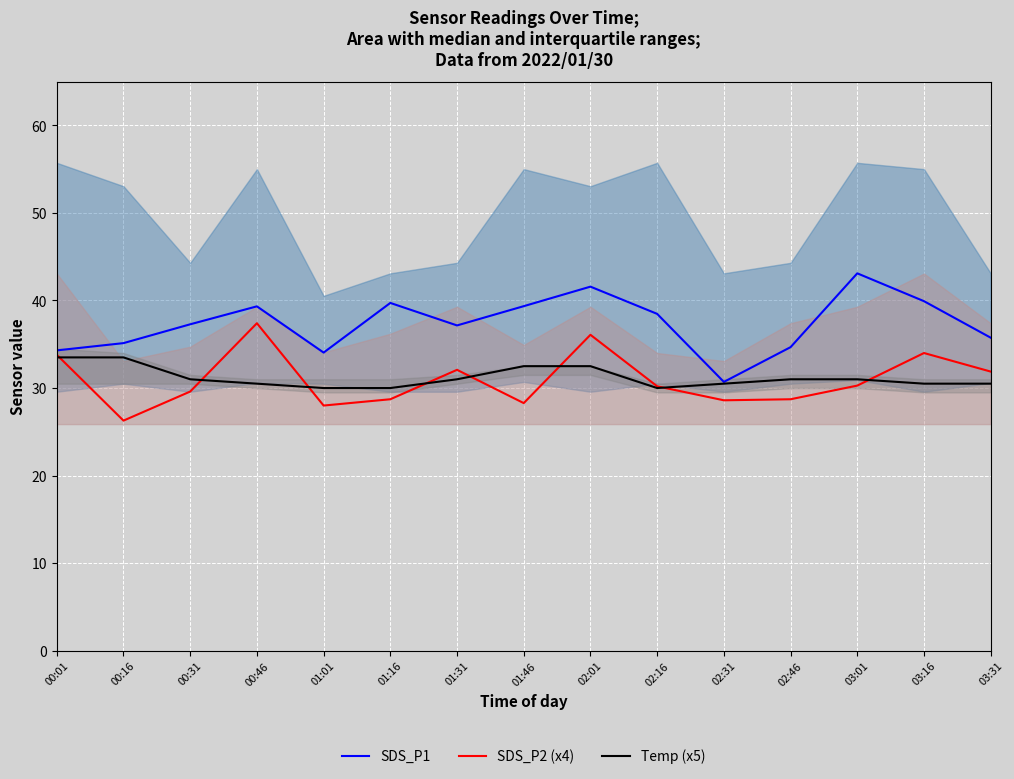

Which series ends up on top after the final intersection of SDS_P2 (x4) and Temp (x5)?

SDS_P2 (x4)